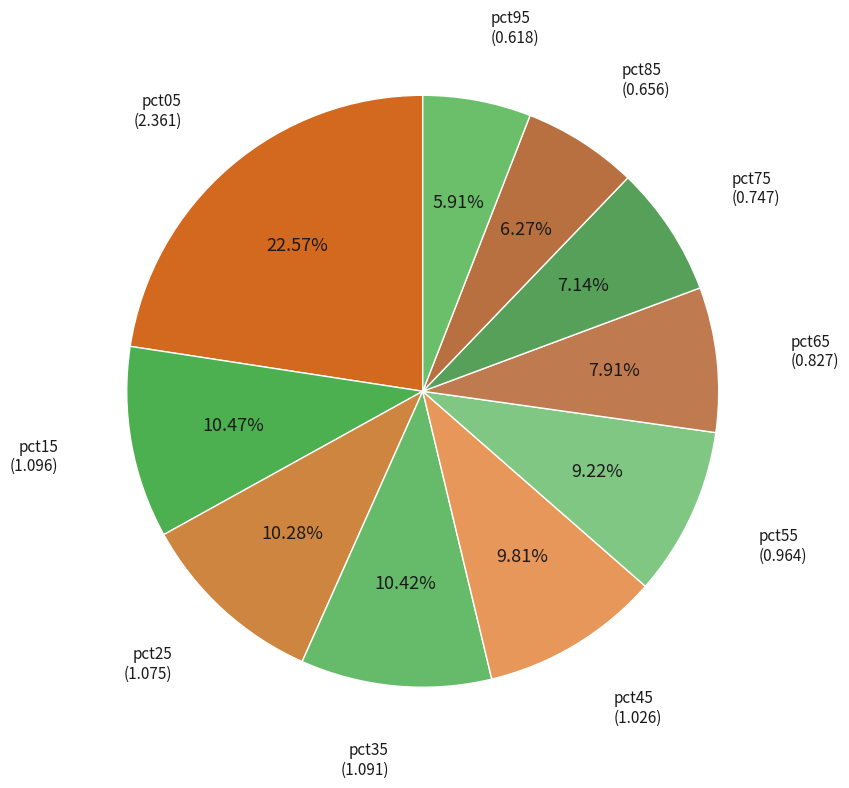

Count the number of slices in the pie.

10